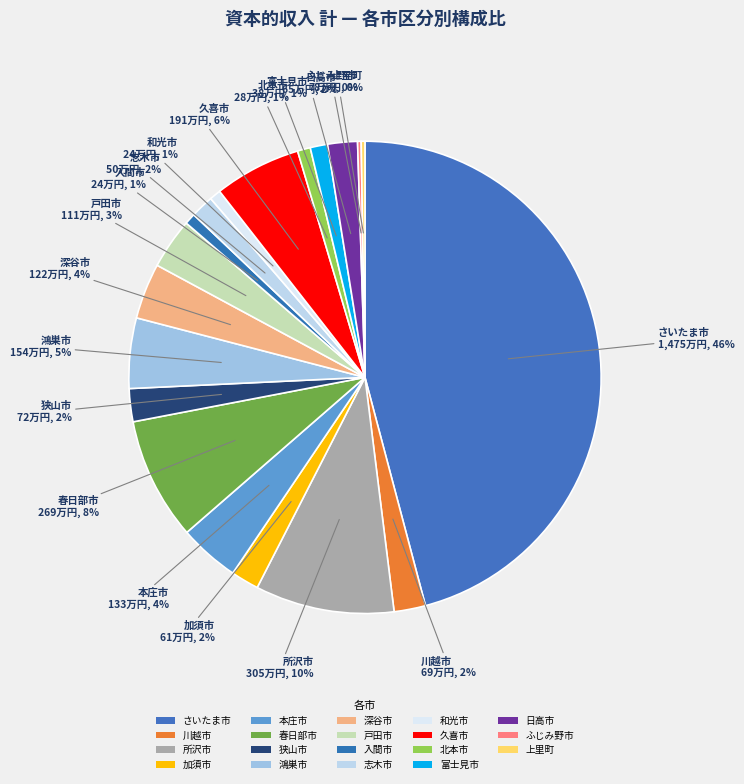

What is the smallest slice in the pie chart?

ふじみ野市